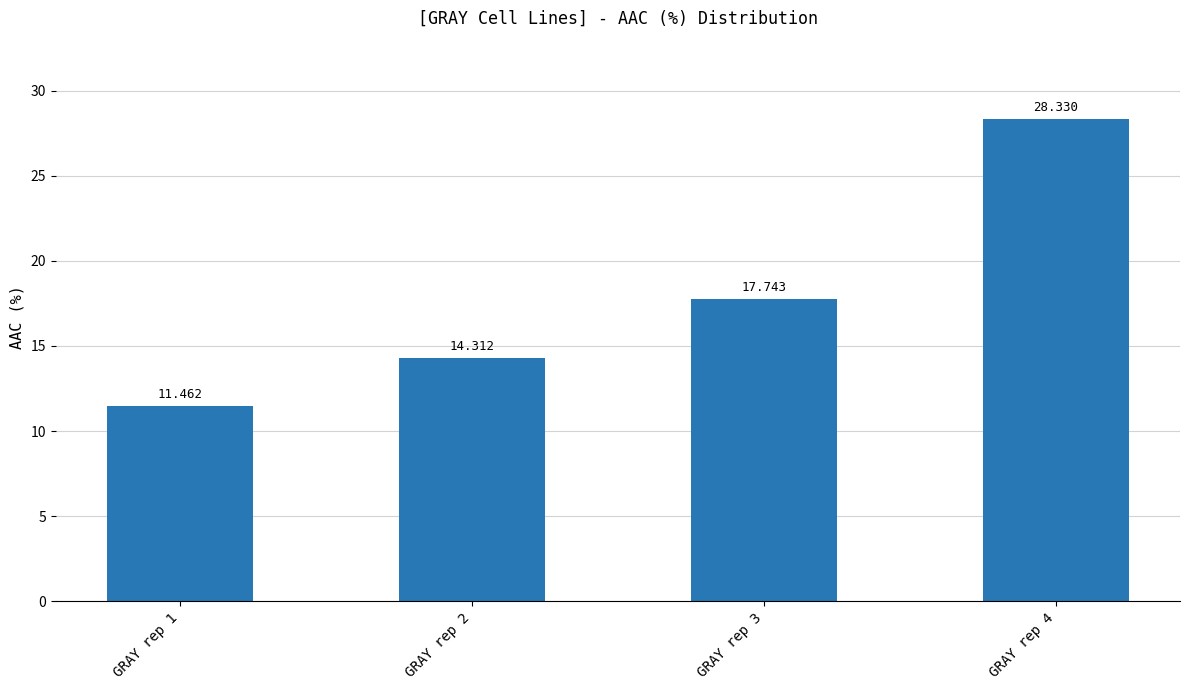

What is the approximate value at GRAY rep 1?

11.5